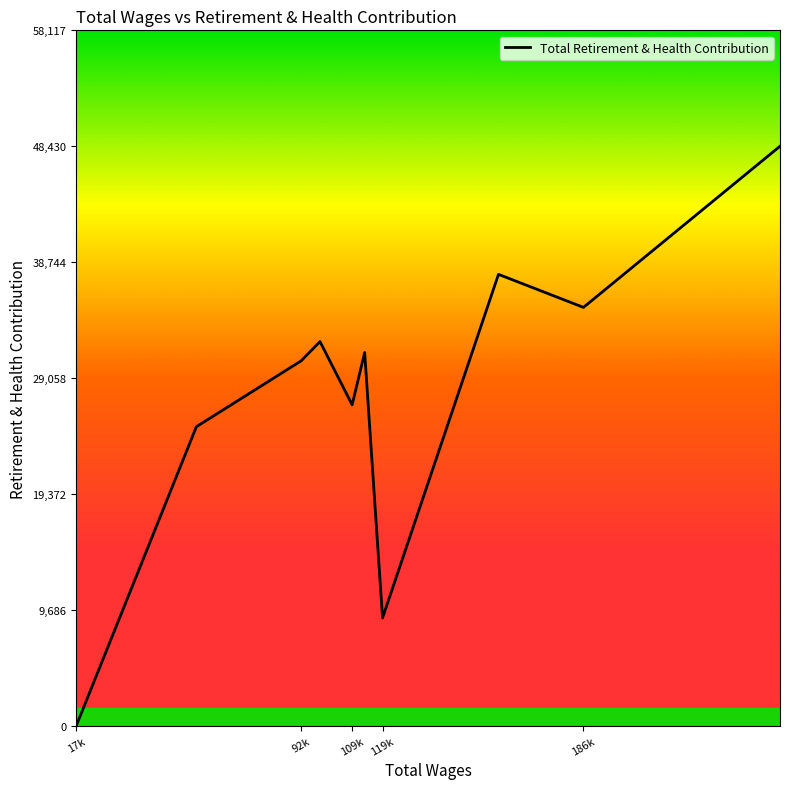

What is the average value?

27575